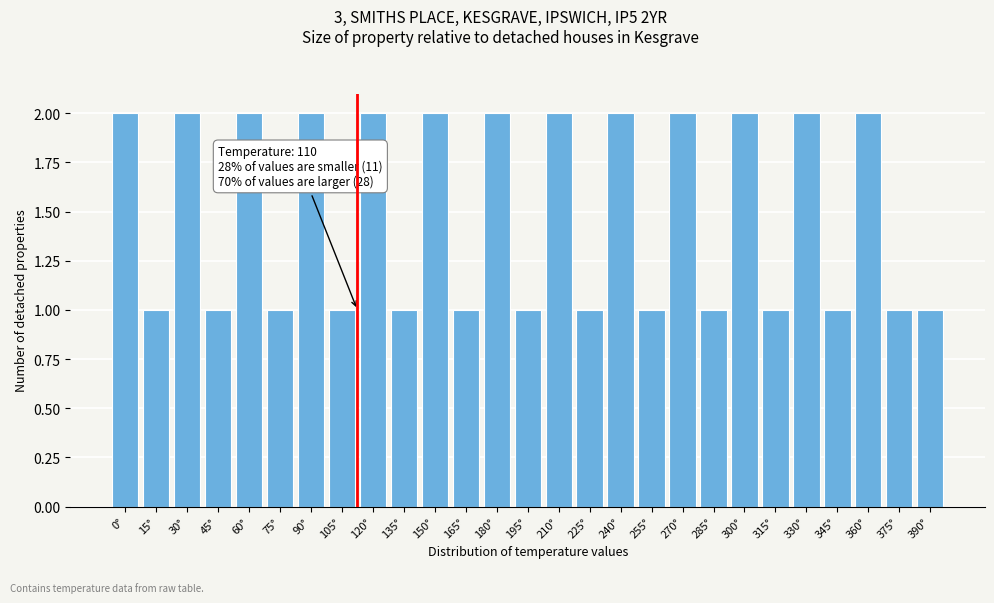

Reading left to right, extract all data points from this chart.

2	1	2	1	2	1	2	1	2	1	2	1	2	1	2	1	2	1	2	1	2	1	2	1	2	1	1